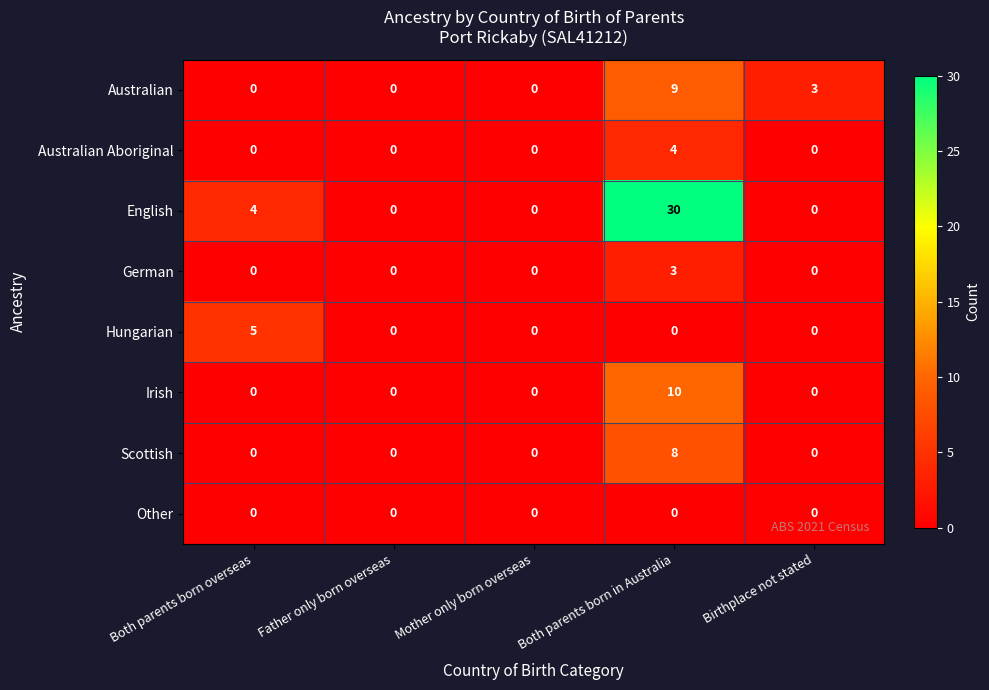

Is it true that Hungarian equals -3 at Father only born overseas?

False